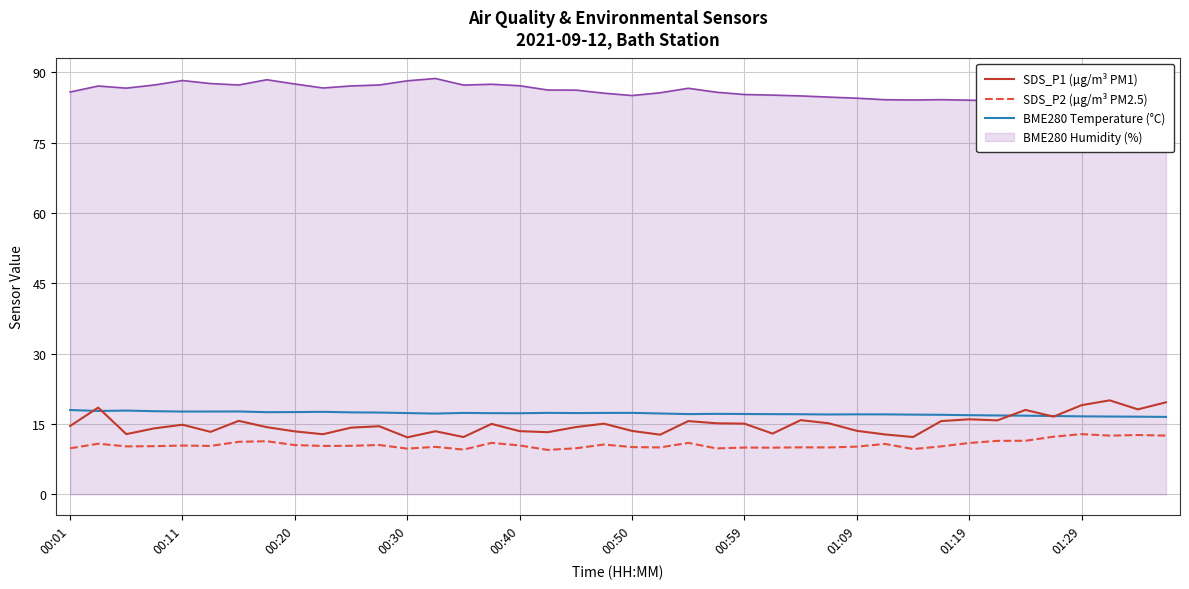

True or false: SDS_P2 (µg/m³ PM2.5) and SDS_P1 (µg/m³ PM1) intersect in this chart.

False